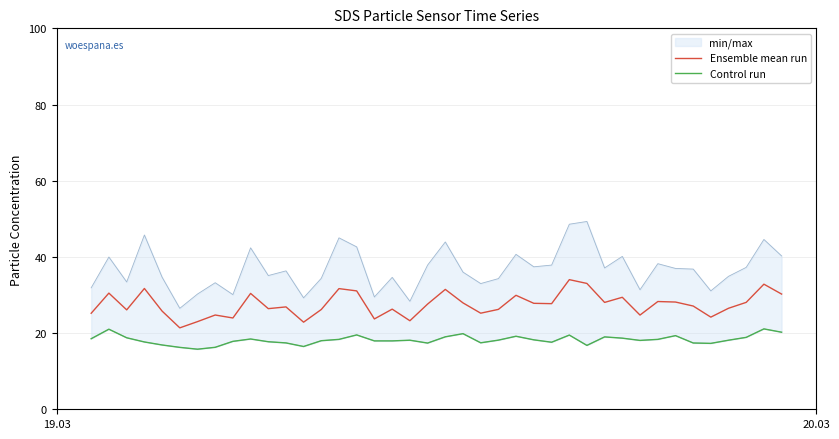

What is the highest value of the Ensemble mean run series?

34.0